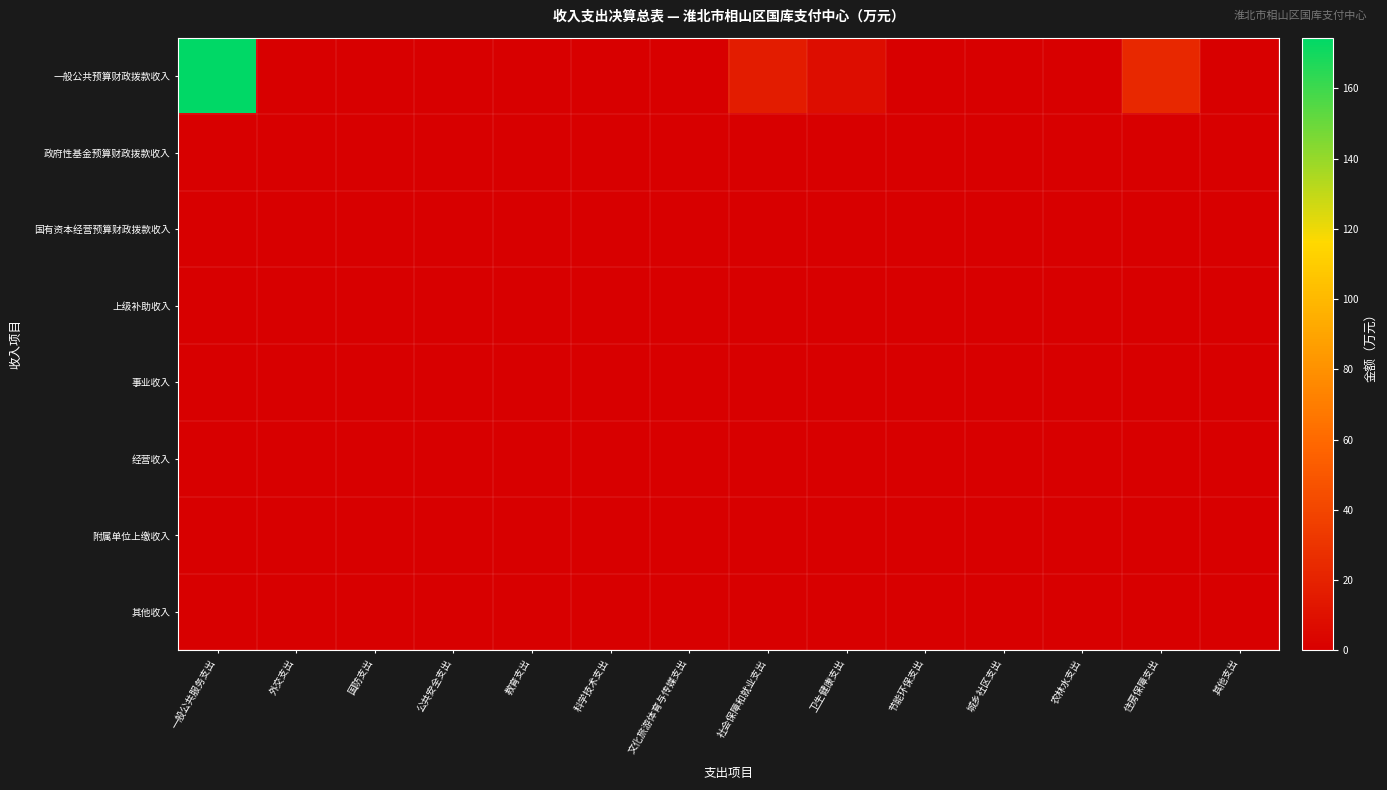

At how many categories does at least one series exceed 105?

1